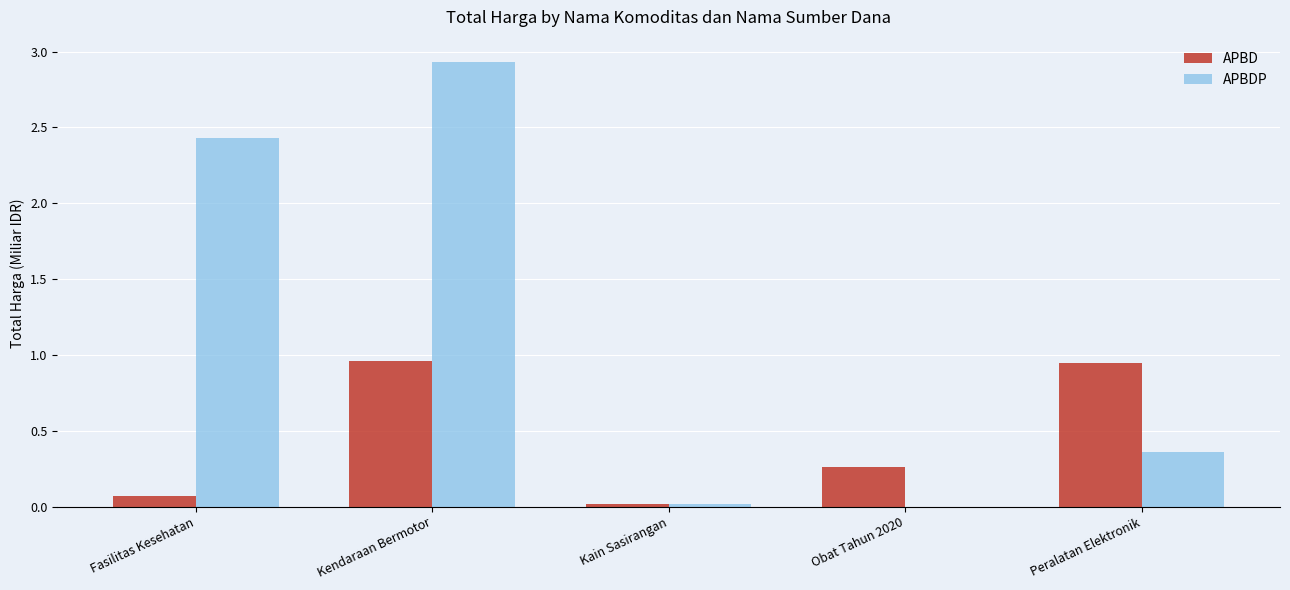

True or false: APBDP has a value of 0.0 at Kain Sasirangan.

True